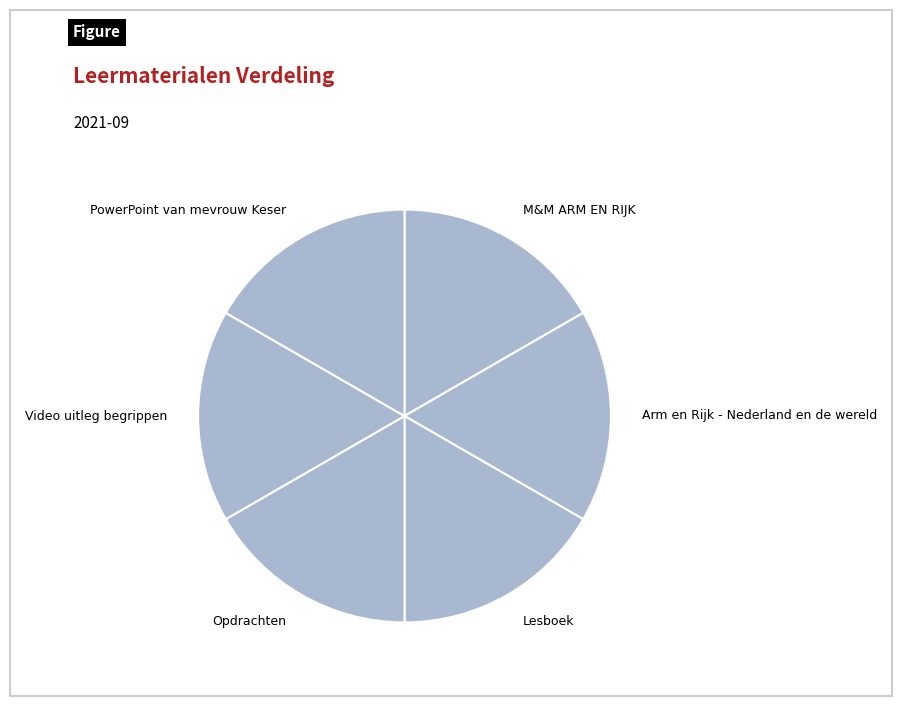

What is the ratio of the value at Lesboek to the value at Arm en Rijk - Nederland en de wereld?

1.0